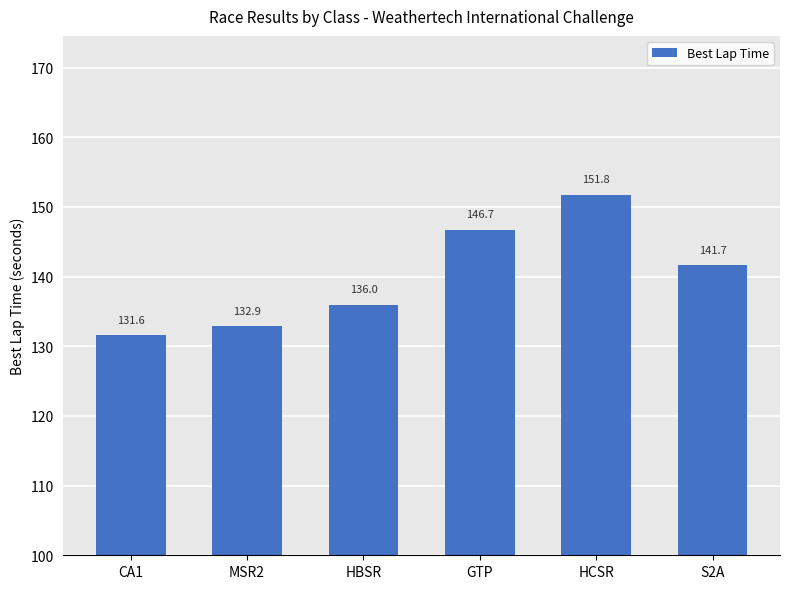

How many values are below 141?

3